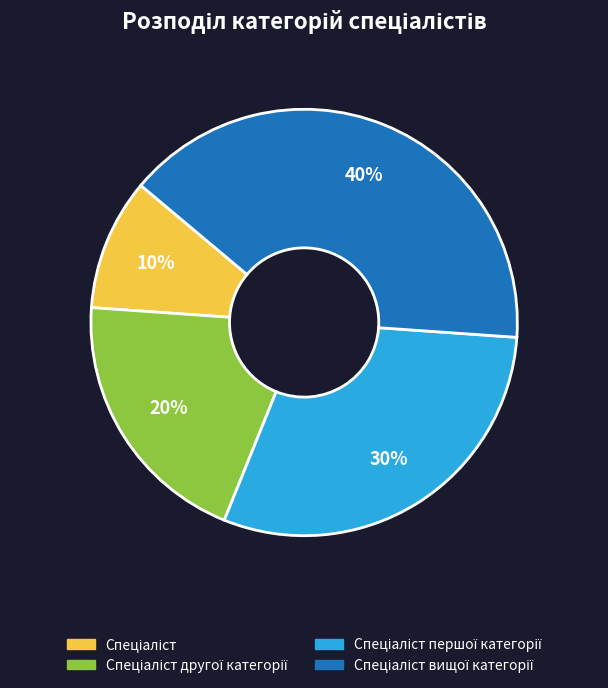

To the nearest percent, what is the difference between the largest and smallest slice percentages?

30%